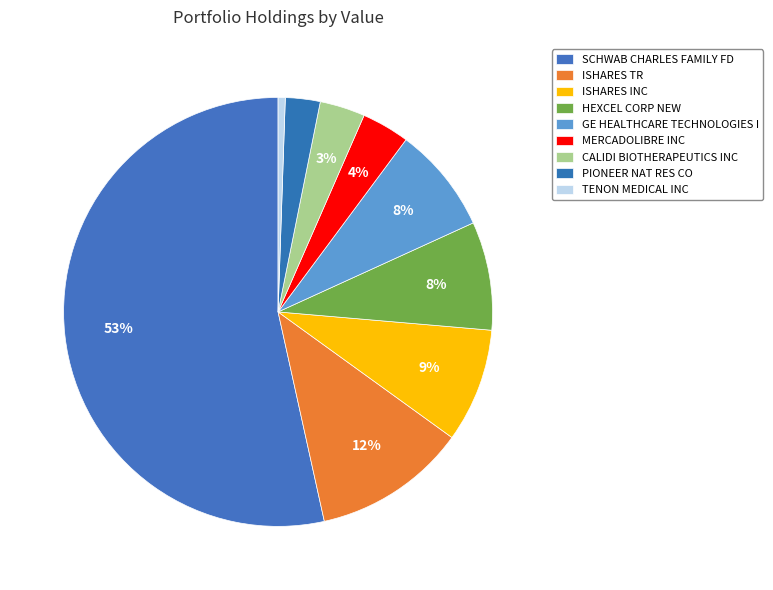

Is it true that SCHWAB CHARLES FAMILY FD is 61% of the pie?

False